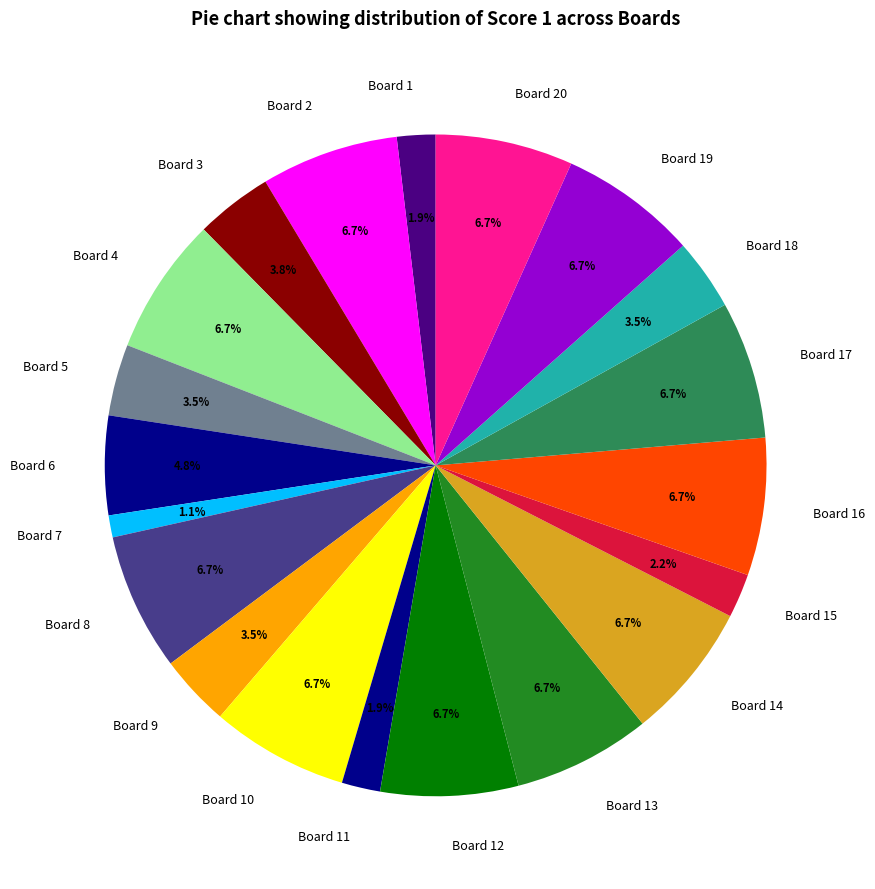

To the nearest percent, what is the difference between the largest and smallest slice percentages?

6%